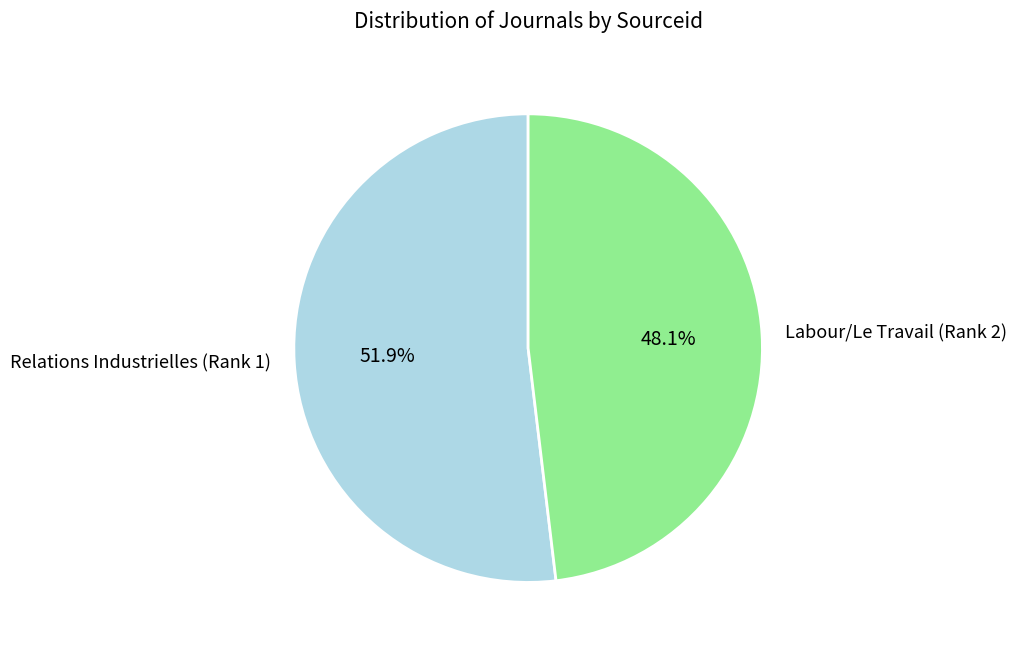

Between Relations Industrielles (Rank 1) and Labour/Le Travail (Rank 2), which is larger?

Relations Industrielles (Rank 1)